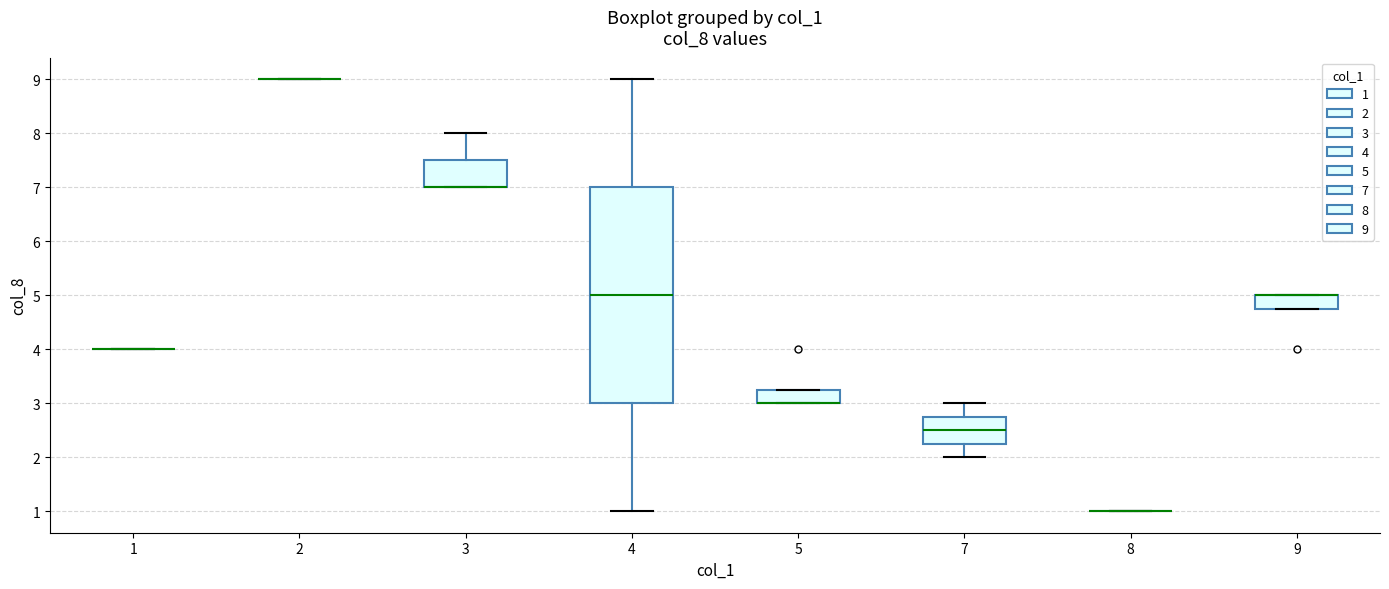

Comparing the boxes themselves (not the whiskers), which one is the tallest?

4